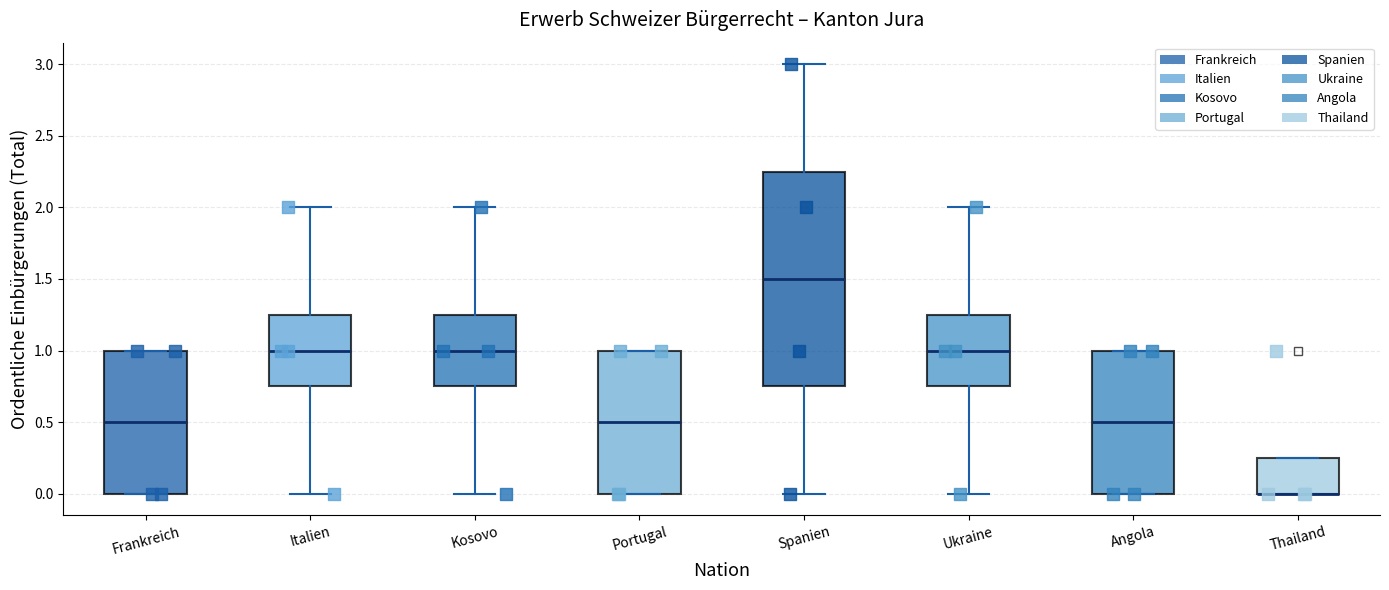

Comparing the boxes themselves (not the whiskers), which one is the tallest?

Spanien